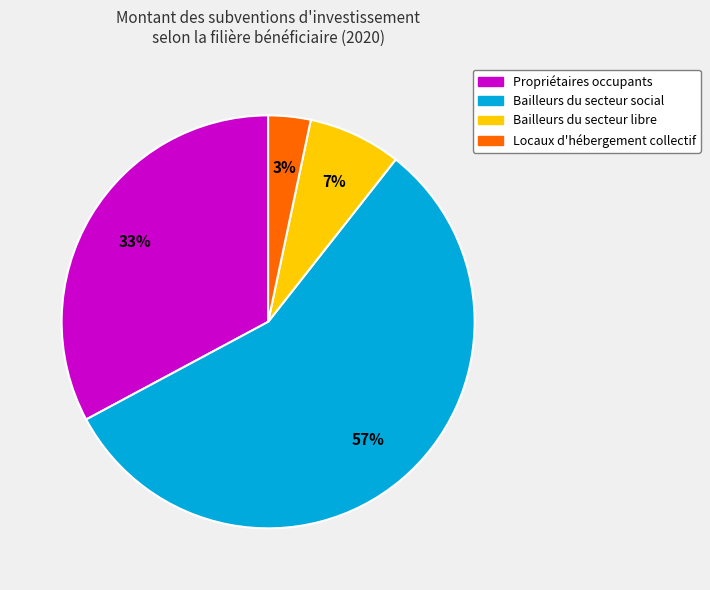

Is the sum of Locaux d'hébergement collectif and Propriétaires occupants greater than half?

No